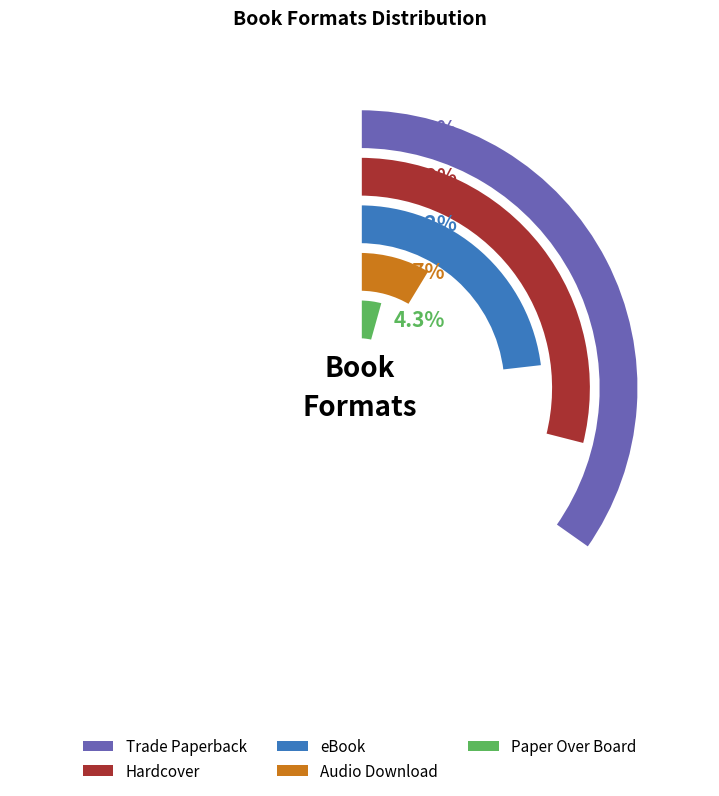

Is it true that Paper Over Board is 4% of the pie?

True